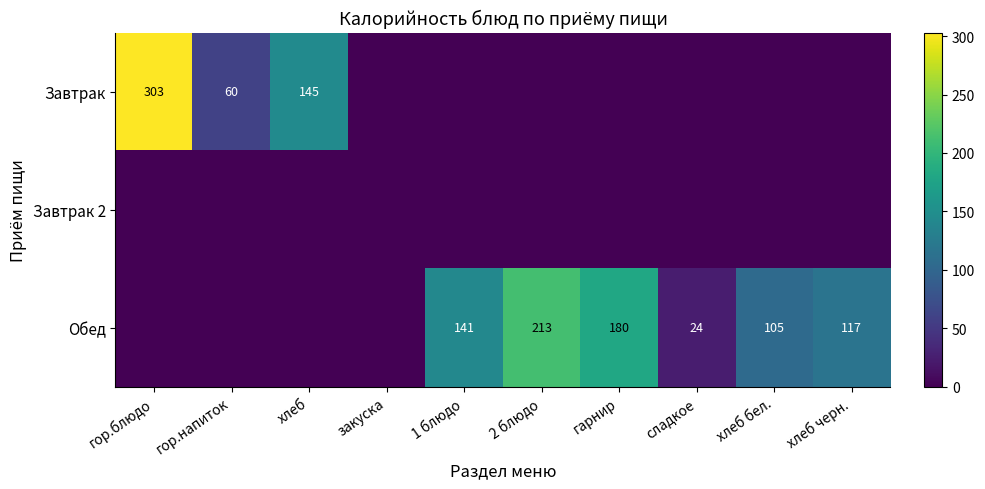

The Завтрак series shows 190 at гор.блюдо. True or false?

False